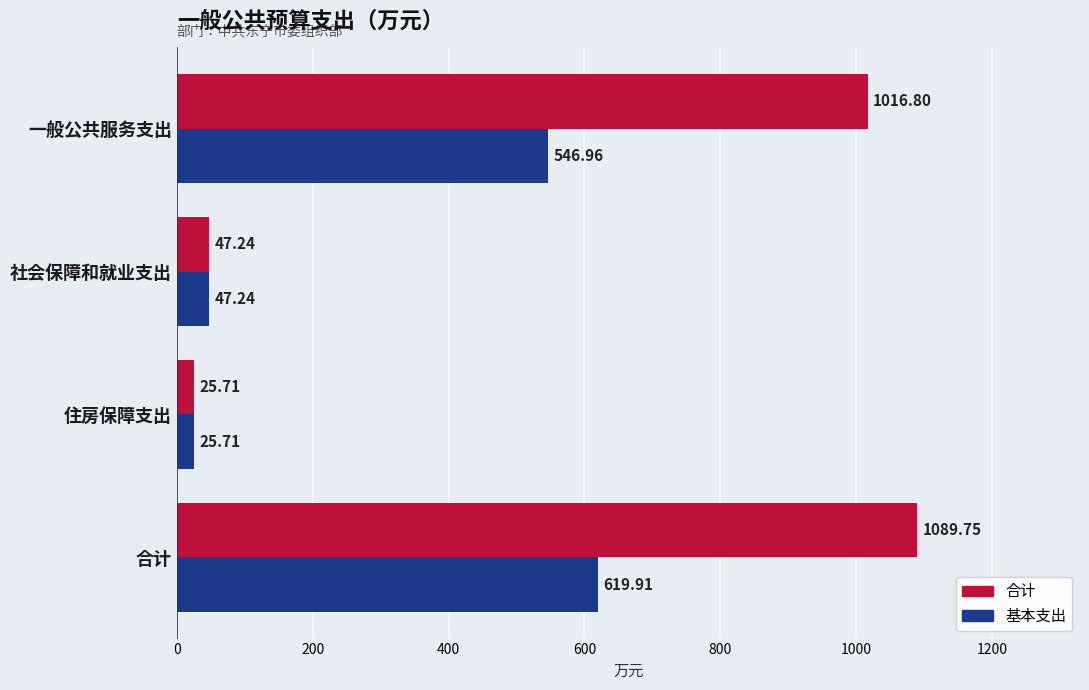

What is the sum of all 合计 values?

2179.5